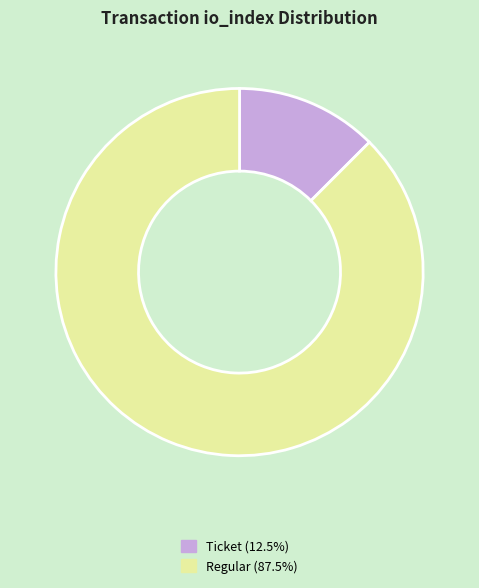

Count the number of slices in the pie.

2